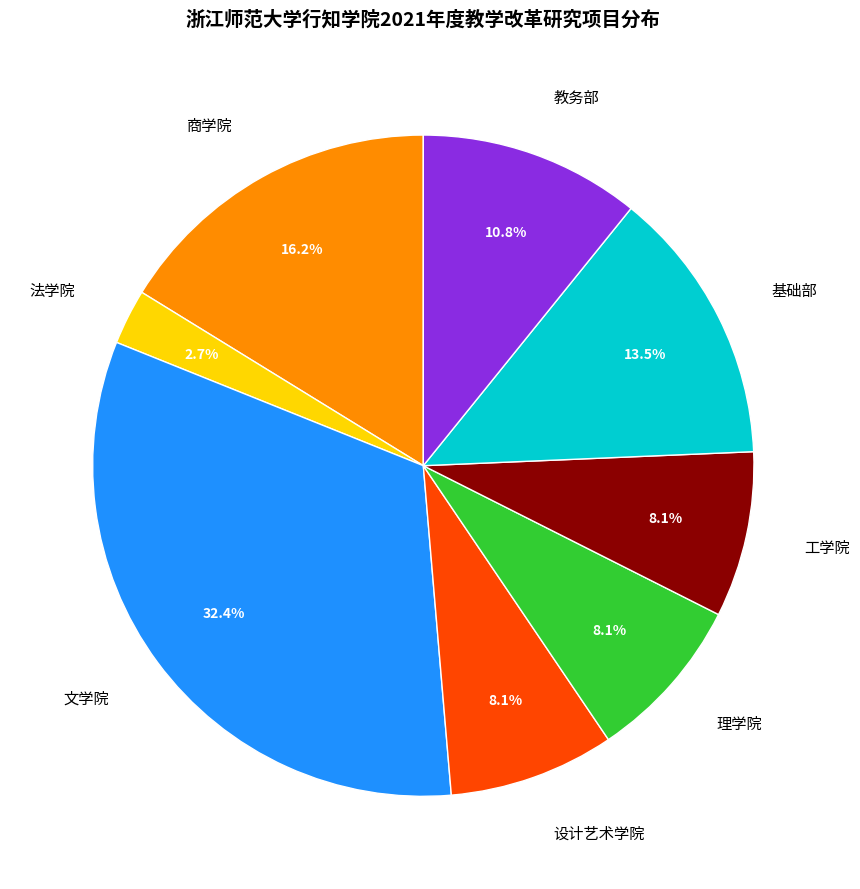

What percentage is the 商学院 slice, to the nearest percent?

16%